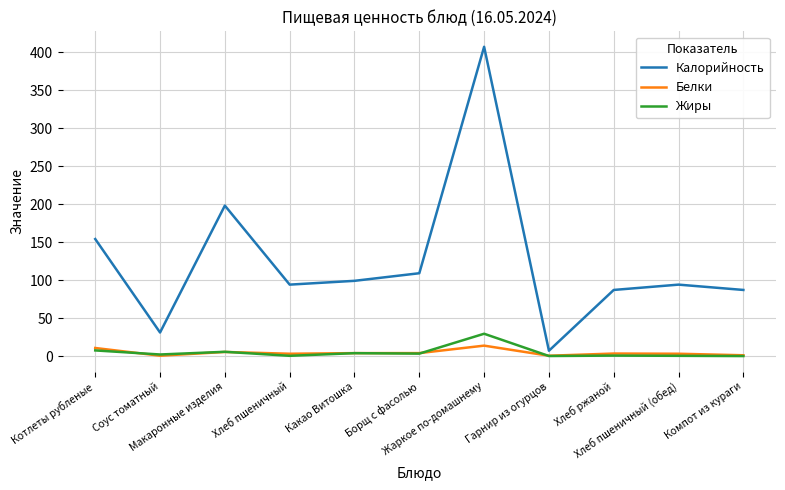

At which category does Белки reach its first local valley?

Соус томатный